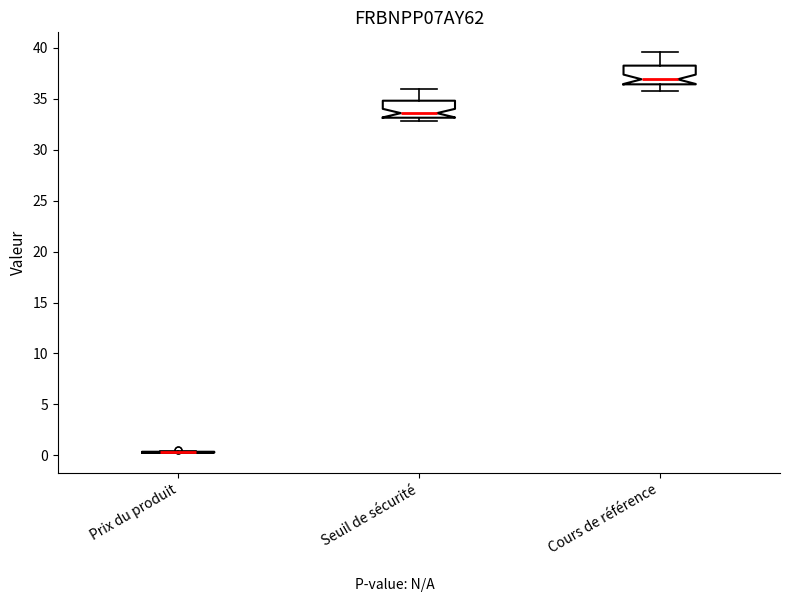

Reading left to right, read every box against the y-axis: the position of its median line, the range the box covers, and the ends of its whiskers. The values are not printed on the chart, so give them approximately, as read against the axis.

Prix du produit: box collapsed to a line at 0.5, whiskers 0.0 to 0.5
Seuil de sécurité: median 33.5, box 33.0 to 35.0, whiskers 33.0 (just below the box's lower edge) to 36.0
Cours de référence: median 37.0, box 36.5 to 38.5, whiskers 35.5 to 39.5